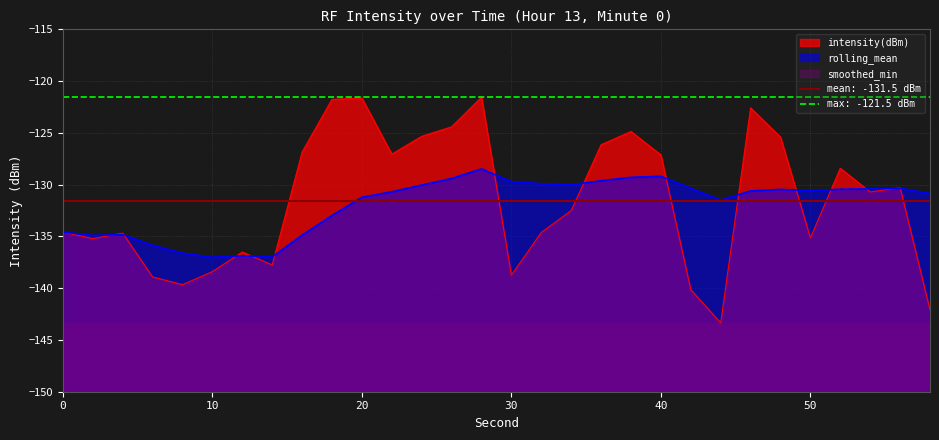

True or false: intensity(dBm) and rolling_mean cross at least once.

True